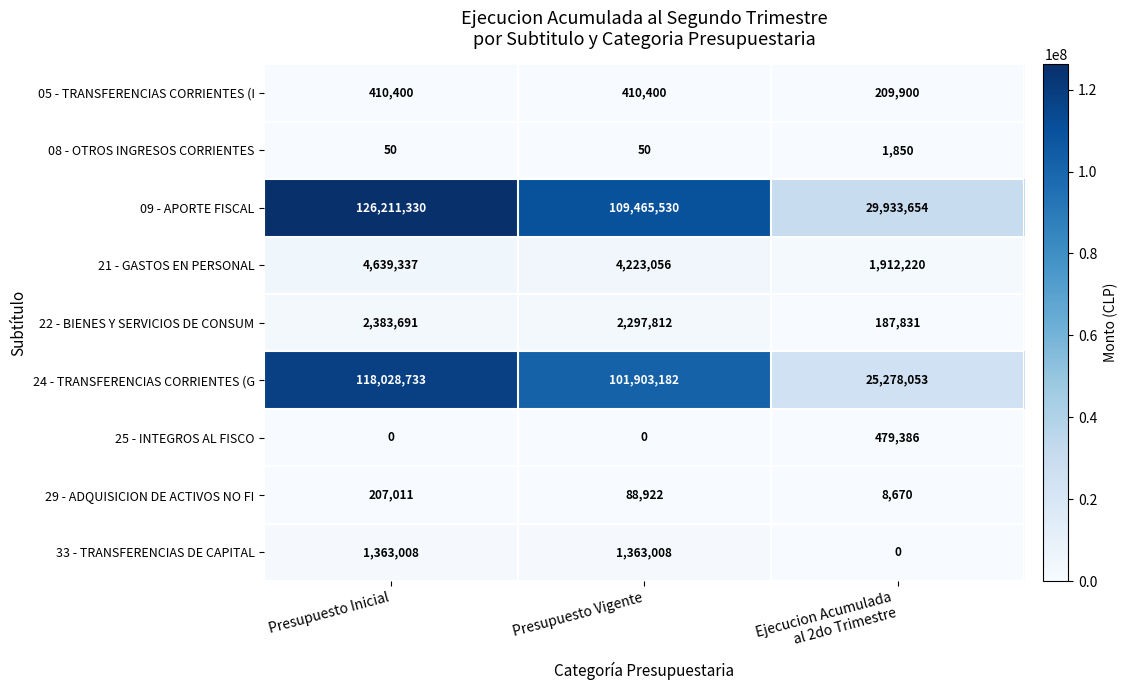

List the series in order of their peak value, highest first.

09 - APORTE FISCAL, 24 - TRANSFERENCIAS CORRIENTES (G, 21 - GASTOS EN PERSONAL, 22 - BIENES Y SERVICIOS DE CONSUM, 33 - TRANSFERENCIAS DE CAPITAL, 25 - INTEGROS AL FISCO, 05 - TRANSFERENCIAS CORRIENTES (I, 29 - ADQUISICION DE ACTIVOS NO FI, 08 - OTROS INGRESOS CORRIENTES